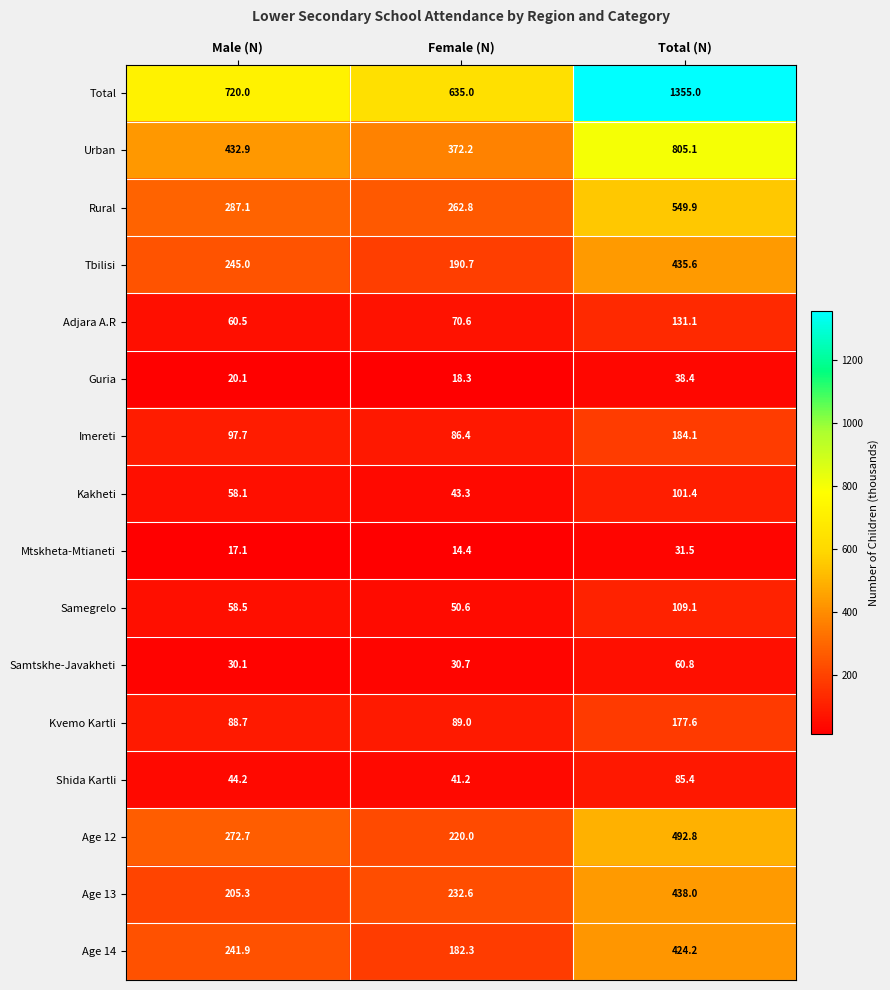

Which series has the widest spread of values?

Total